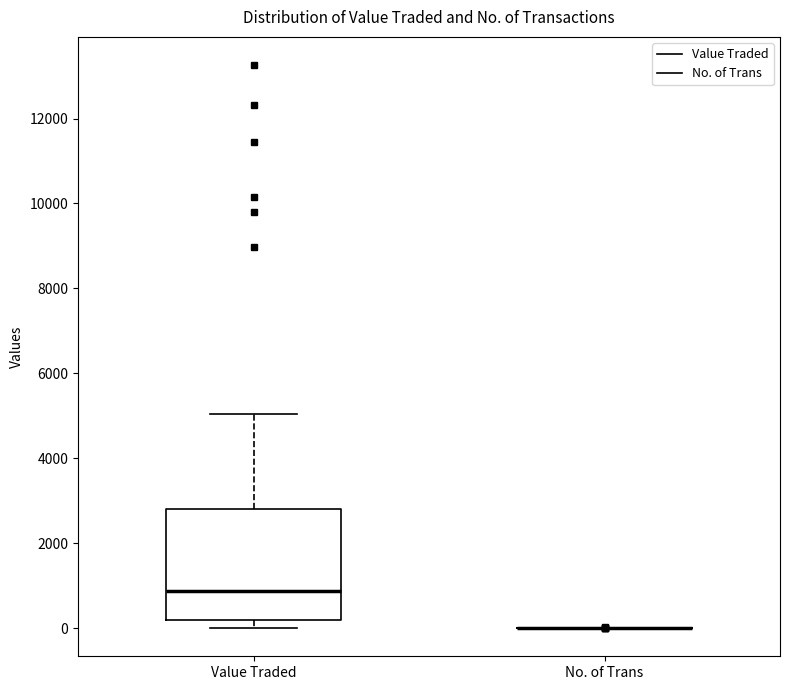

Reading left to right, read every box against the y-axis: the position of its median line, the range the box covers, and the ends of its whiskers. The values are not printed on the chart, so give them approximately, as read against the axis.

Value Traded: median 800, box 200 to 2800, whiskers 0 to 5000
No. of Trans: box collapsed to a line at 0, whiskers 0 to 0